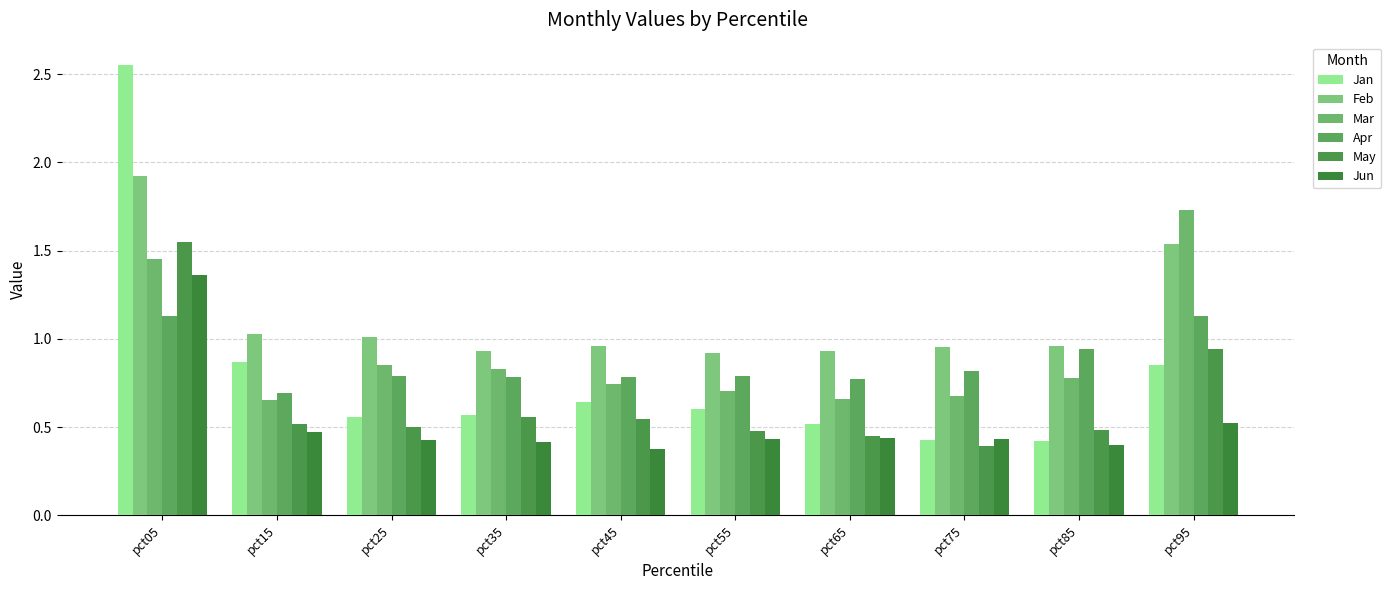

Which series has the largest range (max minus min)?

Jan